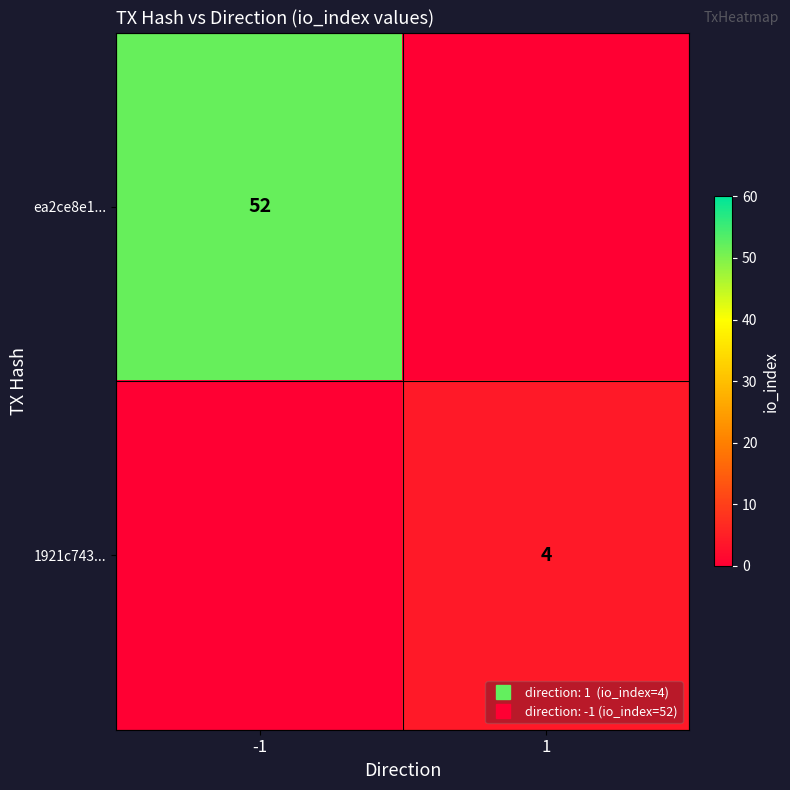

Rank the series by their maximum value, from lowest to highest.

1921c743..., ea2ce8e1...